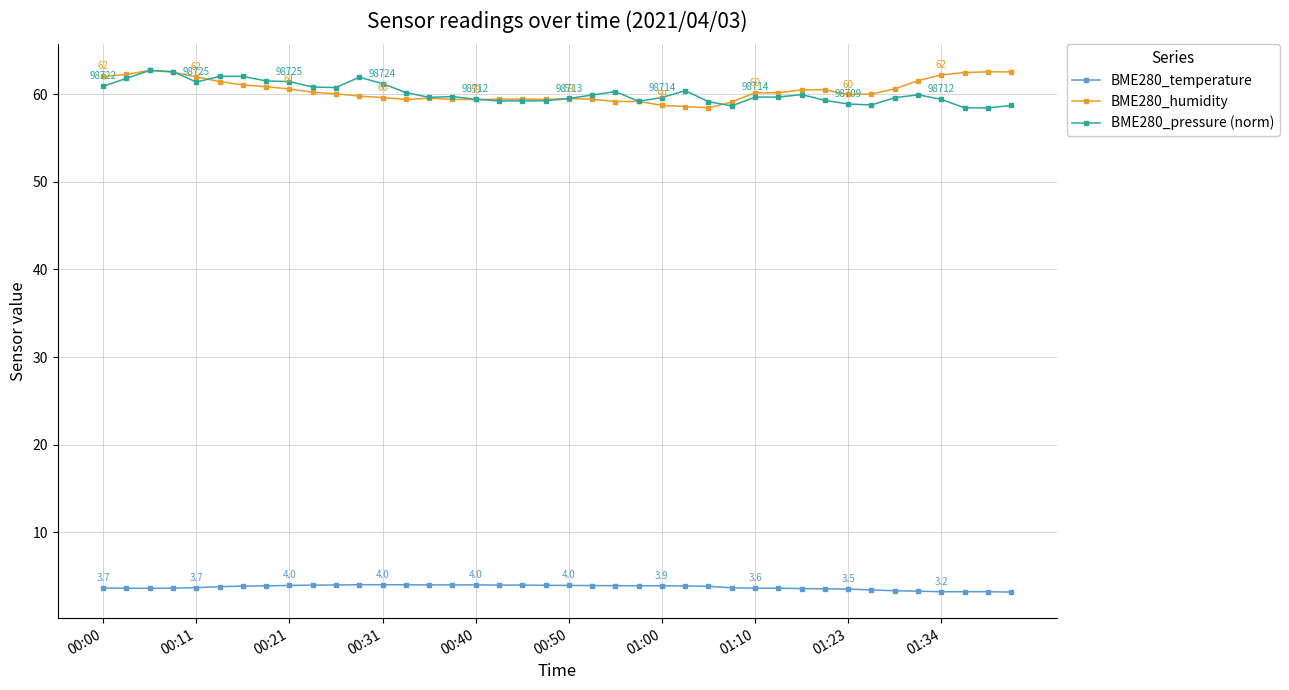

At how many categories does at least one series exceed 19?

40